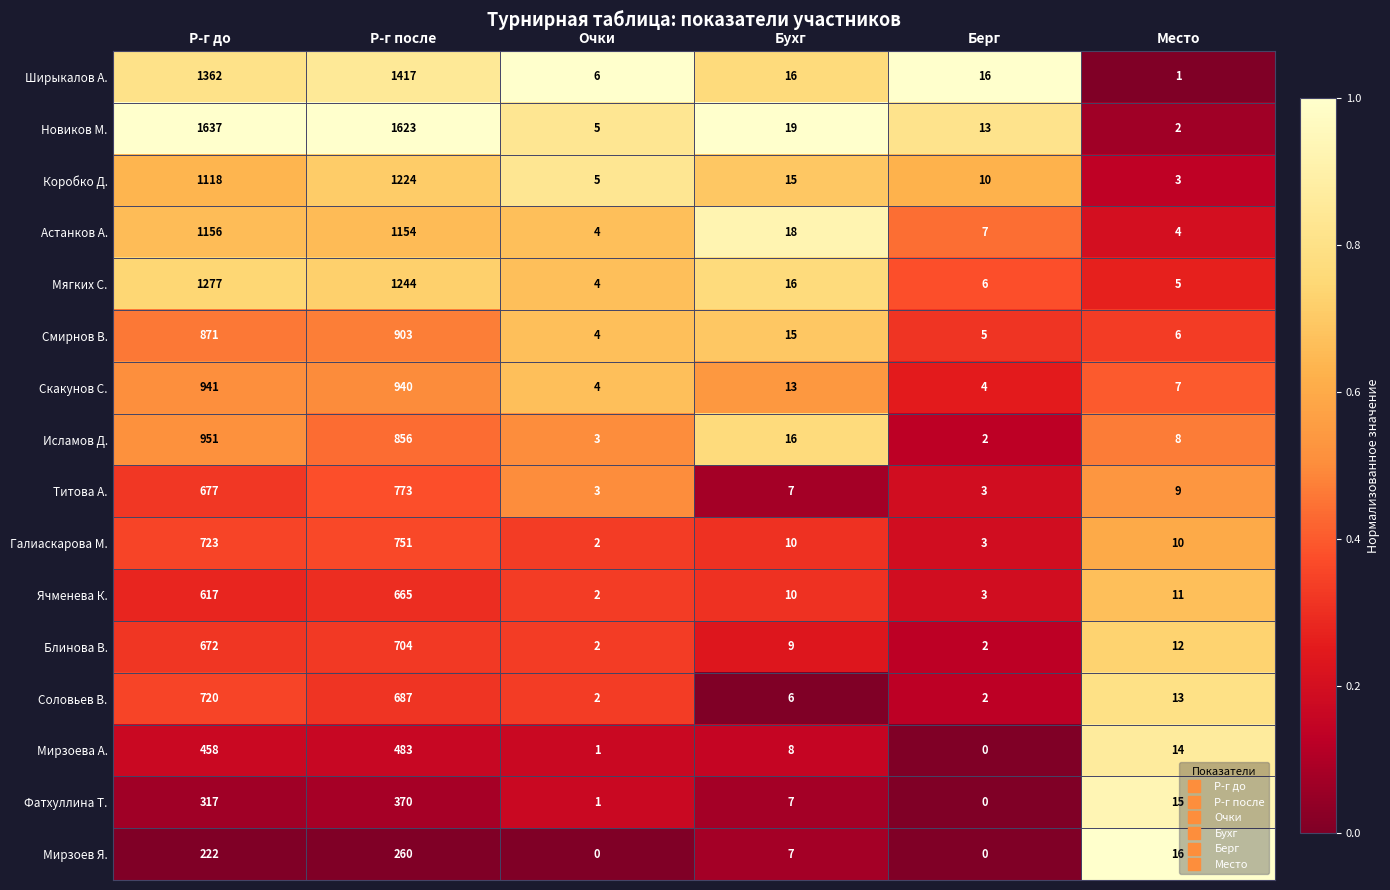

What is the highest value of the Соловьев В. series?

720